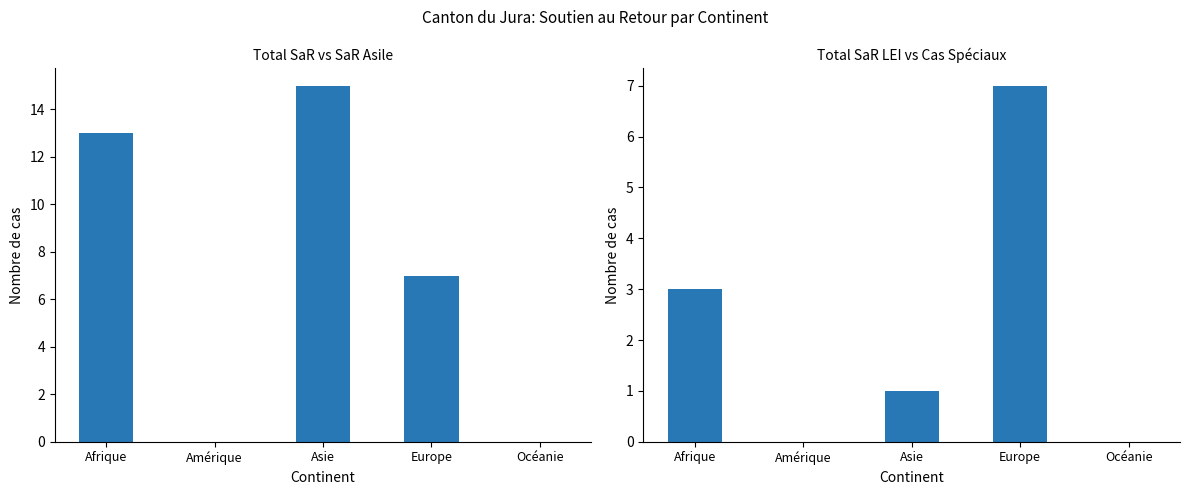

What is the approximate value of Total SaR at Asie, to the nearest 5?

15